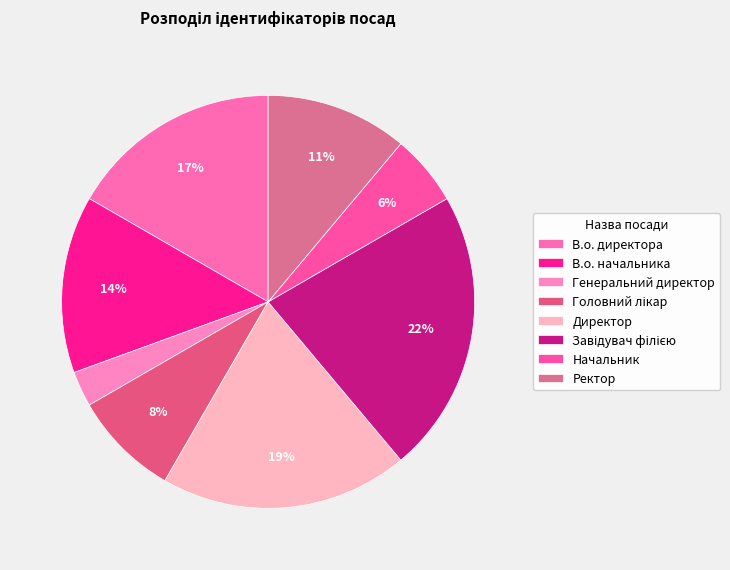

How many slices are in this pie chart?

8